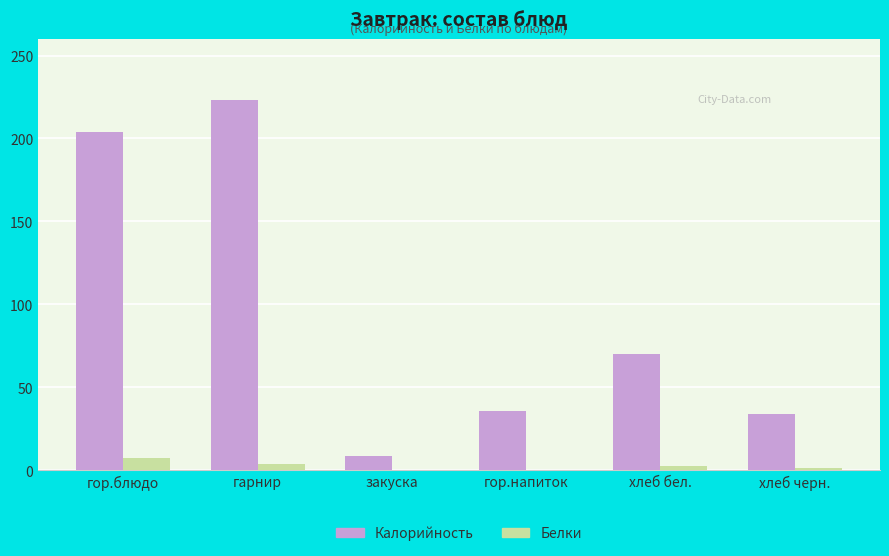

Count the number of data series in this chart.

2